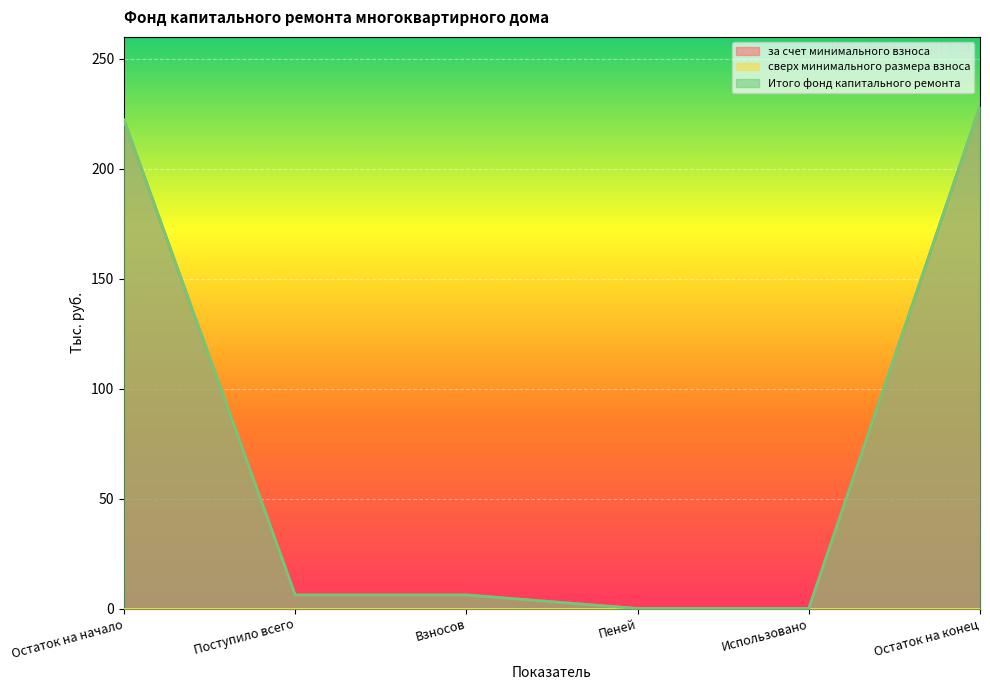

True or false: за счет минимального взноса and Итого фонд капитального ремонта intersect in this chart.

False